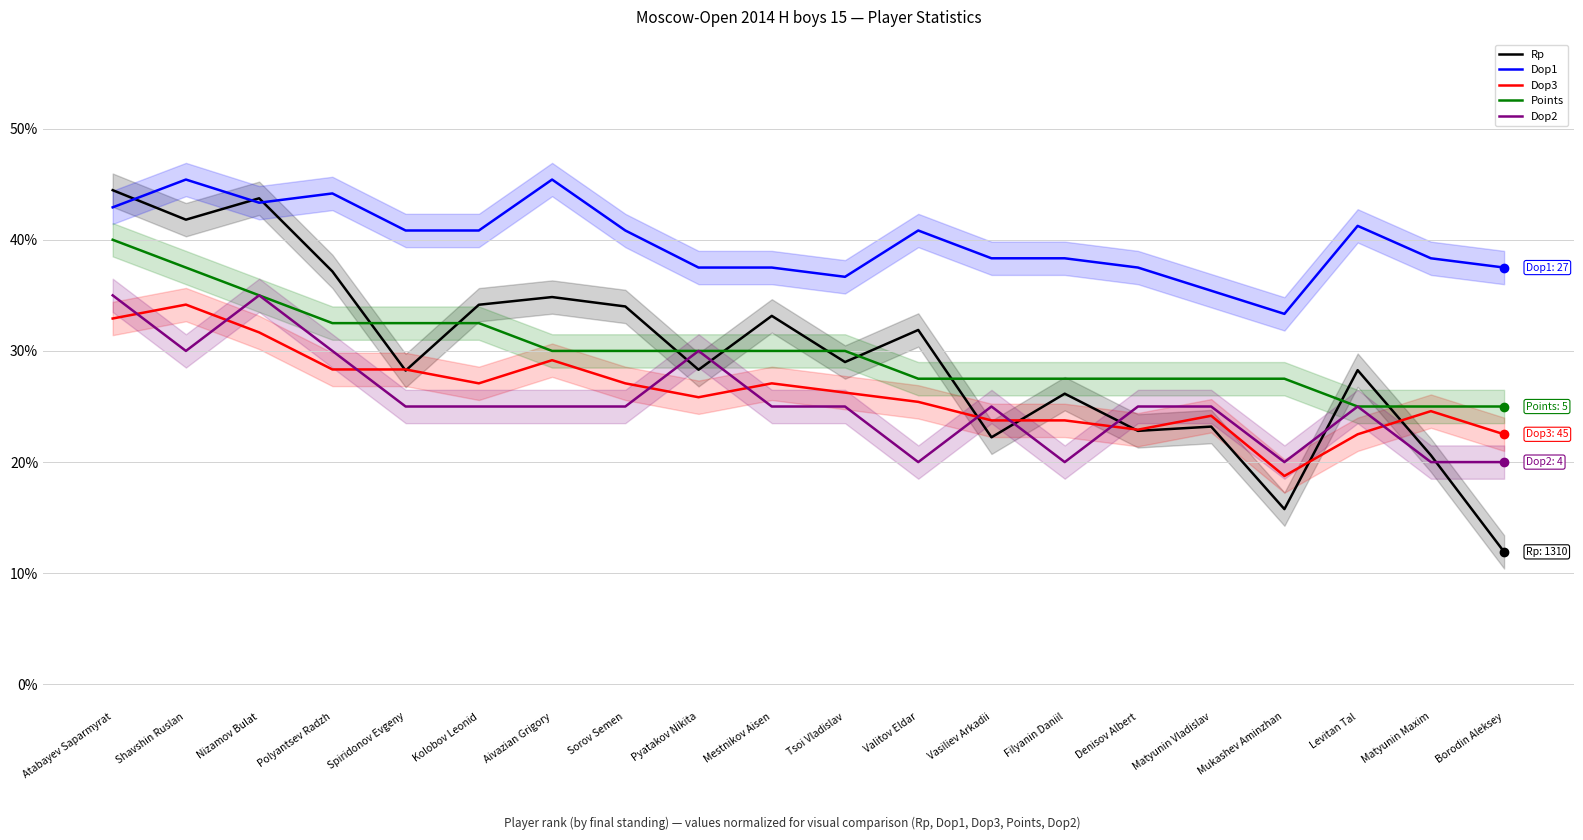

What is the value of the Dop1 point at the 14th from the left?

38.3